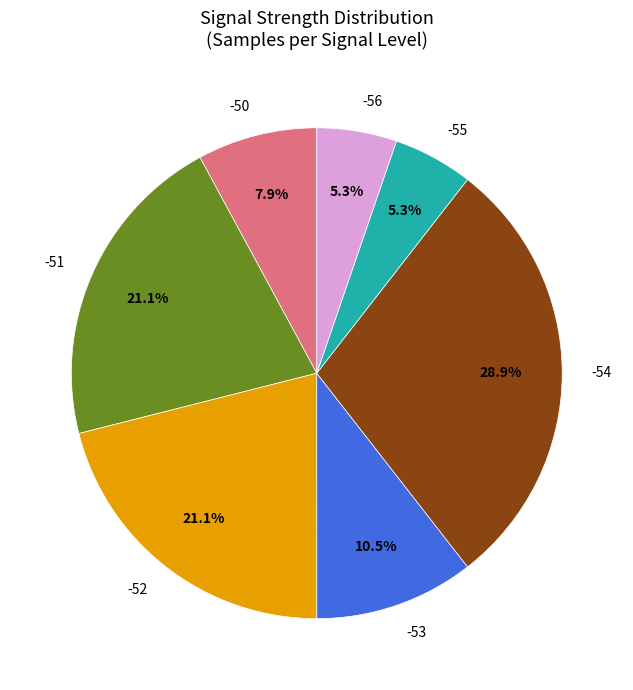

How many slices are in this pie chart?

7